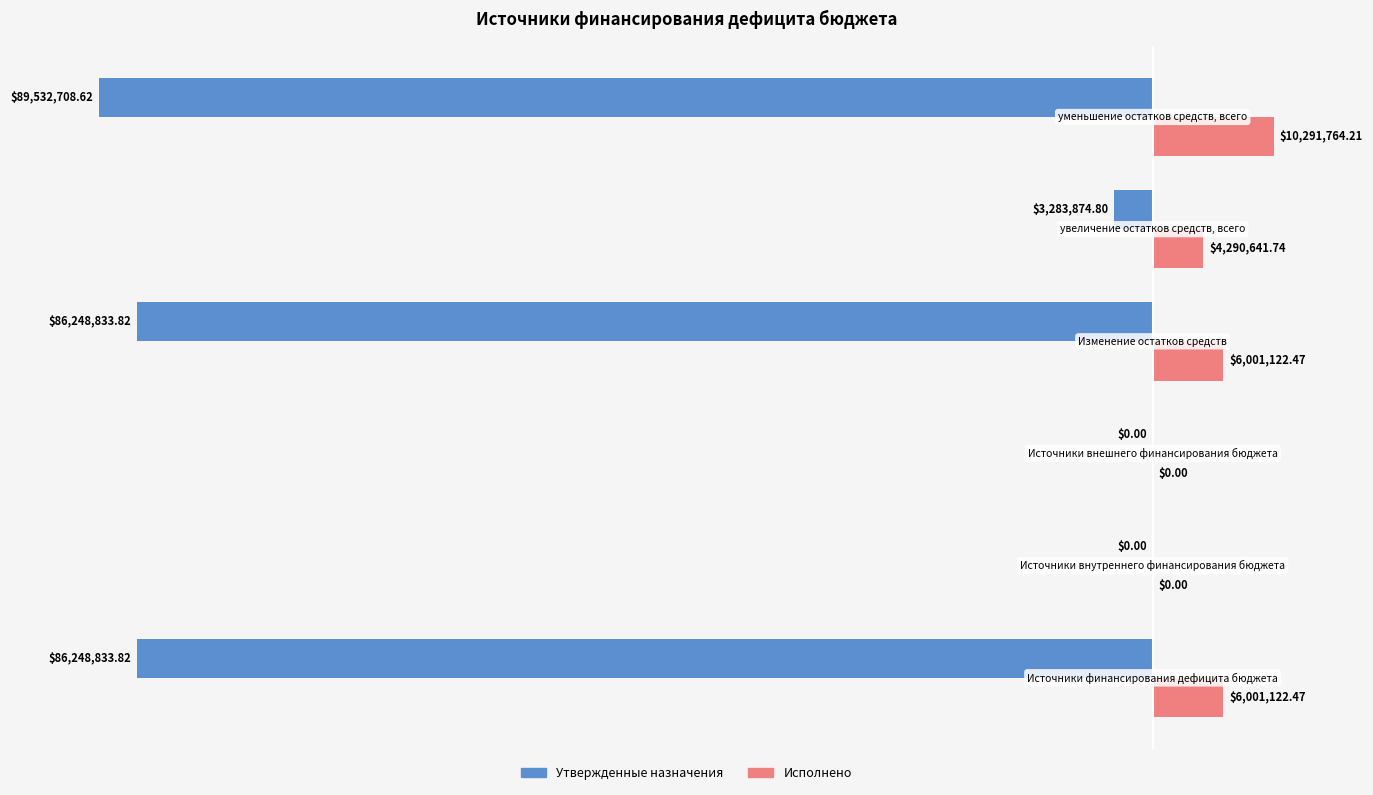

What are all the series names shown in the legend?

Утвержденные назначения, Исполнено